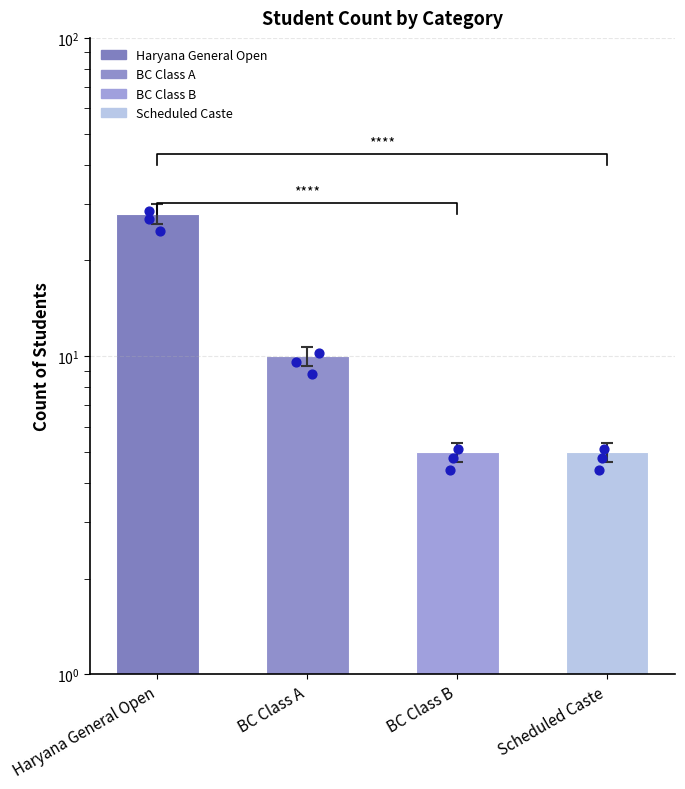

Approximately how many times larger is the value at Scheduled Caste compared to BC Class B?

1.0